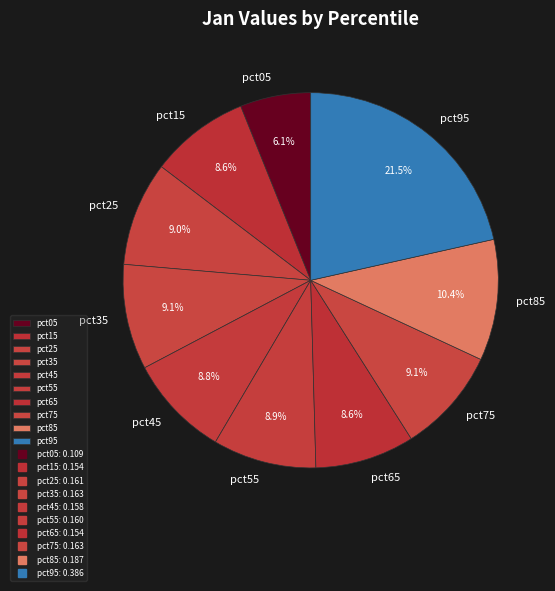

How many slices are in this pie chart?

10